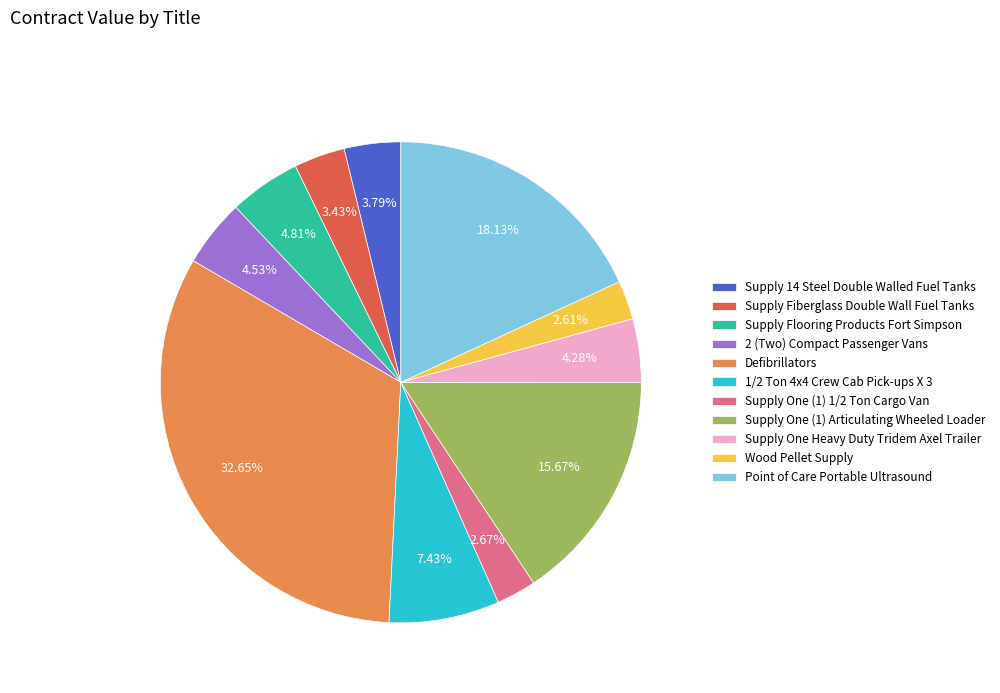

Is there a majority slice in this chart?

No